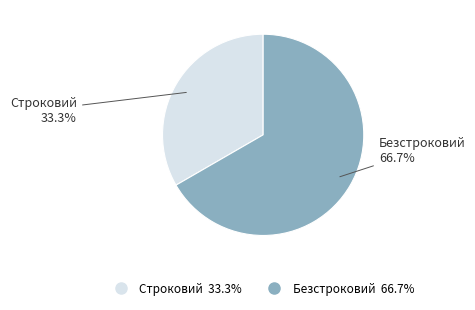

To the nearest percent, what is the combined percentage of Строковий and Безстроковий?

100%